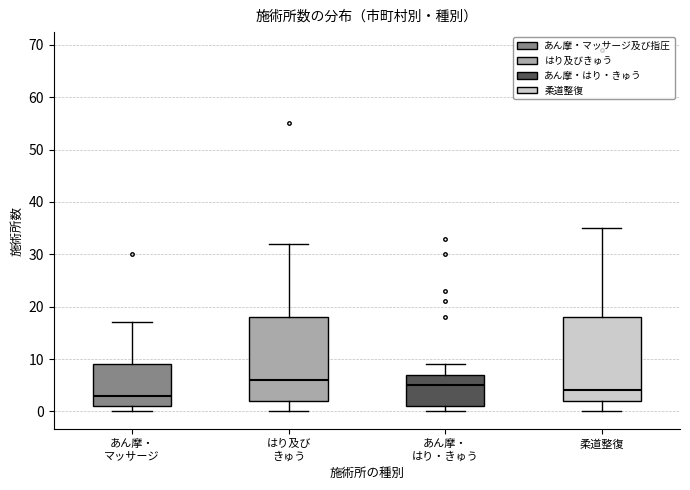

Reading left to right, transcribe this box plot: for each box, give where its median line is, the range the box spans, and where its two whiskers end, as read against the y-axis. The values are not printed on the chart, so give them approximately, as read against the axis.

あん摩・ マッサージ: median 3, box 1 to 9, whiskers 0 to 17
はり及び きゅう: median 6, box 2 to 18, whiskers 0 to 32
あん摩・ はり・きゅう: median 5, box 1 to 7, whiskers 0 to 9
柔道整復: median 4, box 2 to 18, whiskers 0 to 35